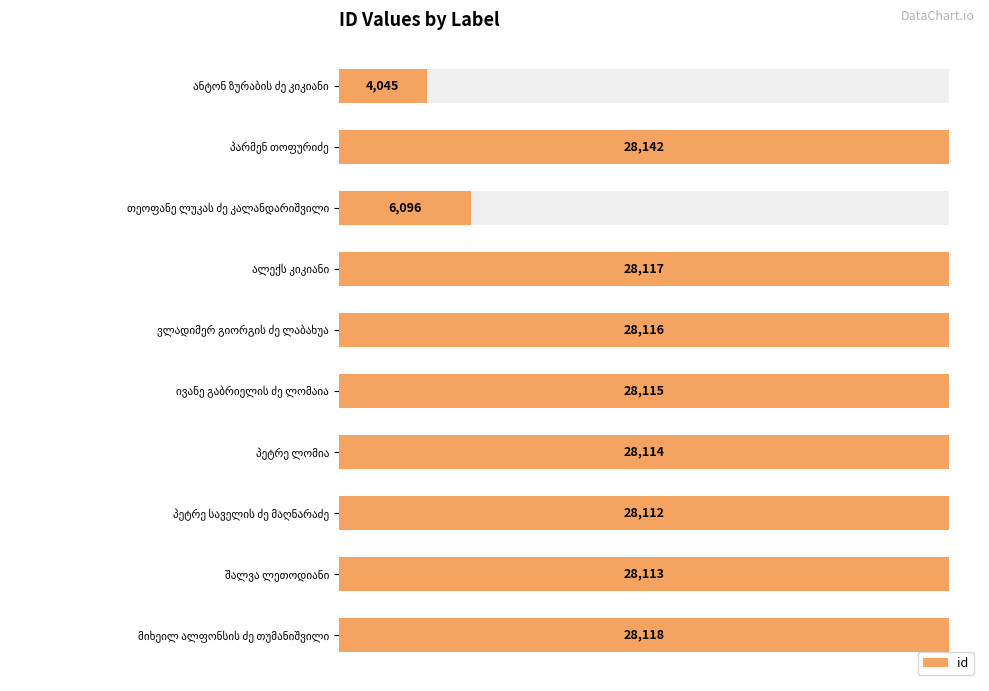

Are the bars horizontal?

Yes